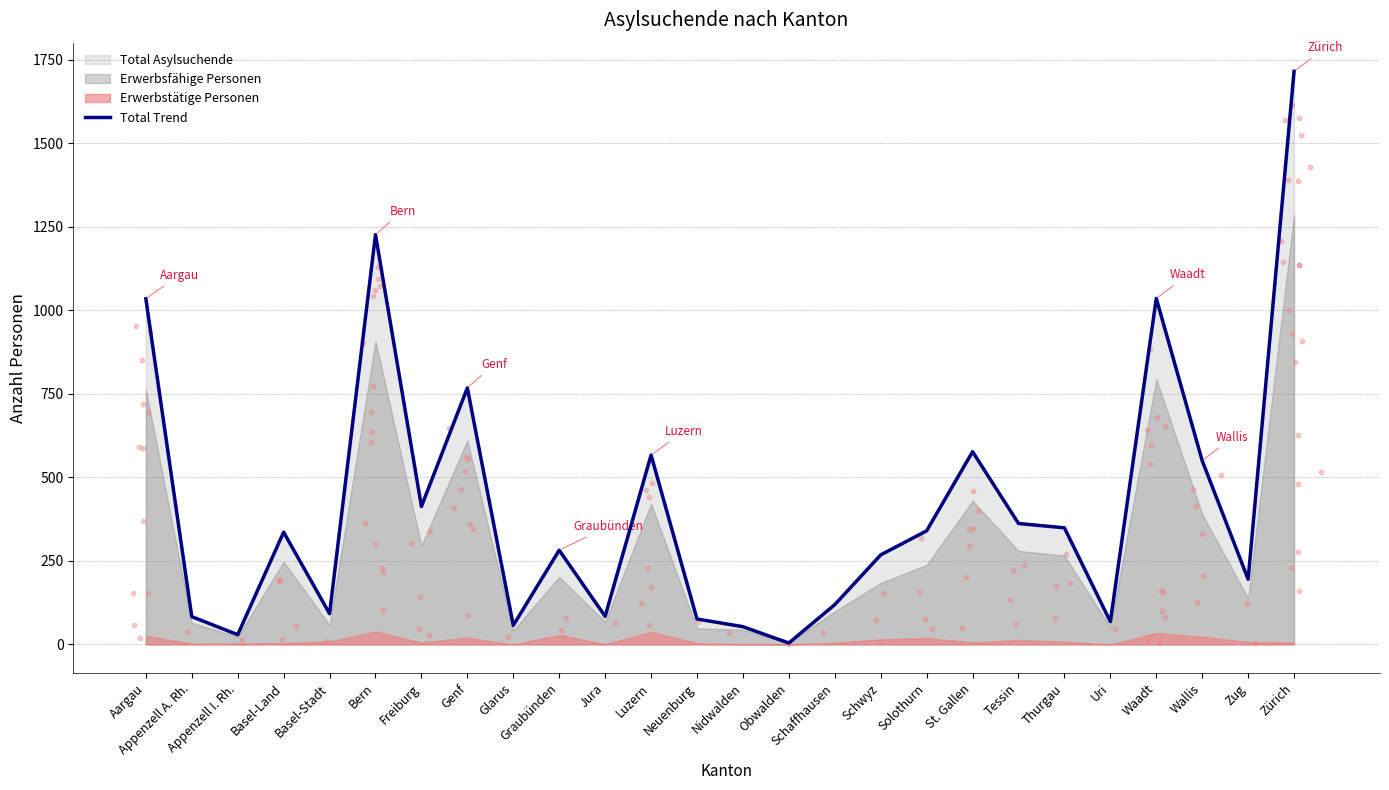

Between Nidwalden and Basel-Stadt, which is larger?

Basel-Stadt